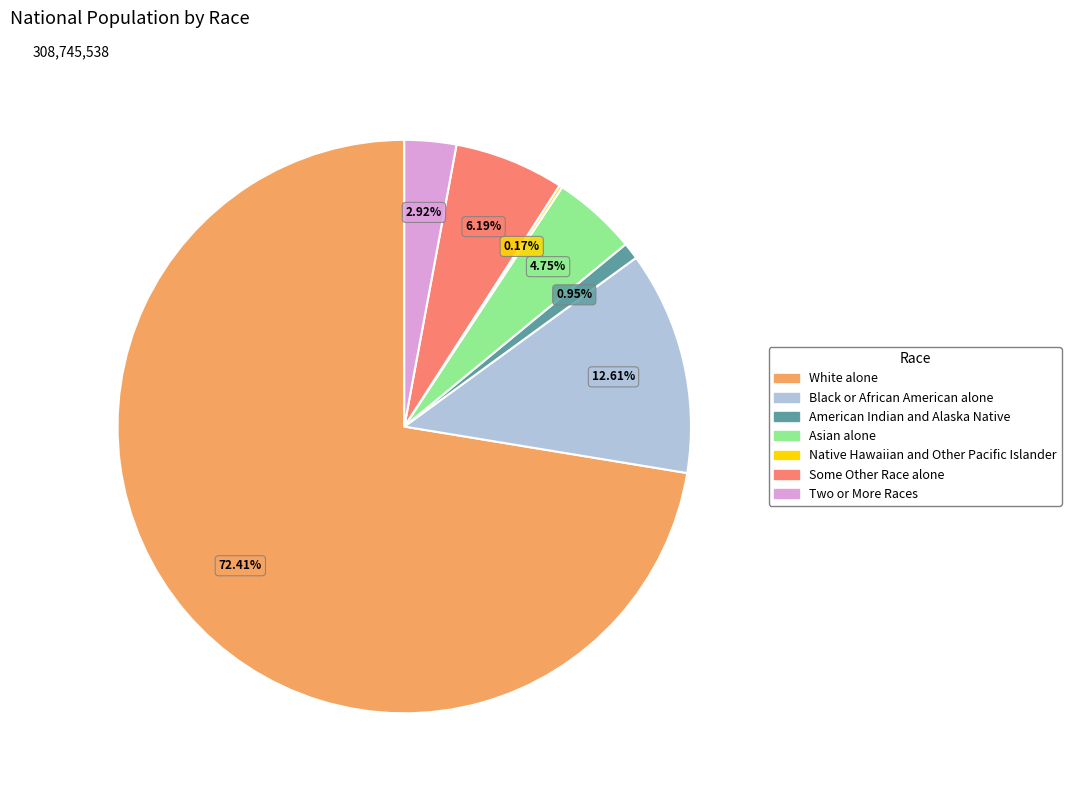

Is it true that Two or More Races is 3% of the pie?

True